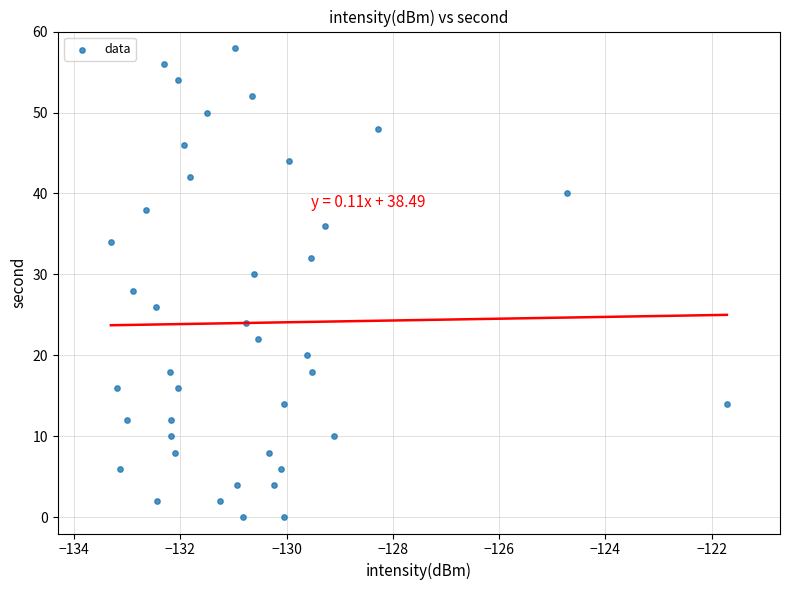

What is the range of Y values (max minus min)?

58